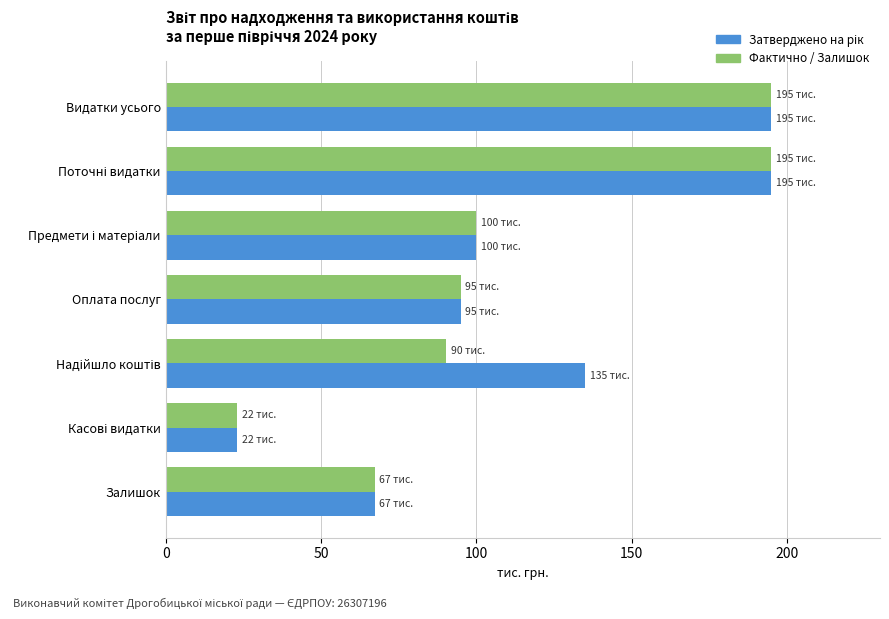

What are all the series names shown in the legend?

Затверджено на рік, Фактично / Залишок